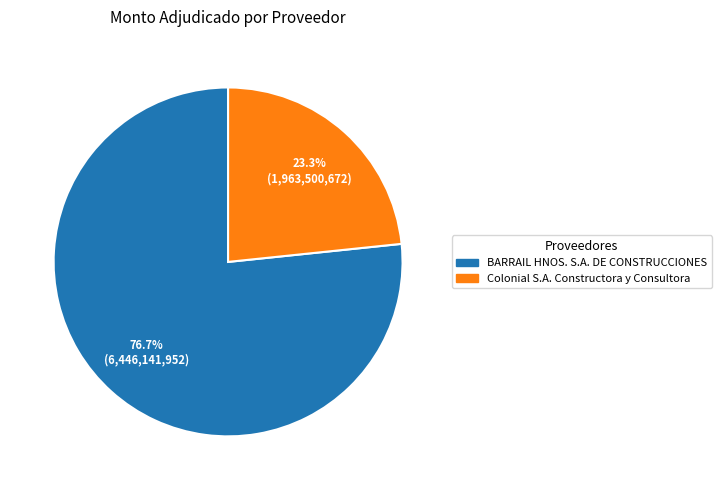

To the nearest percent, what is the difference between the Colonial S.A. Constructora y Consultora and BARRAIL HNOS. S.A. DE CONSTRUCCIONES slice percentages?

53%